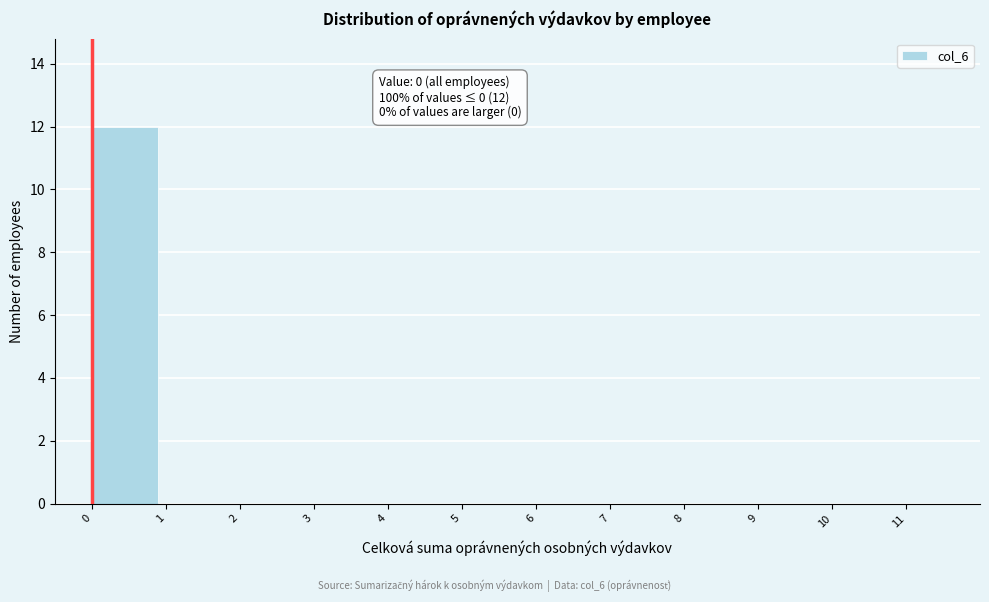

Over which range of the x-axis is the bar tallest?

0 to 1